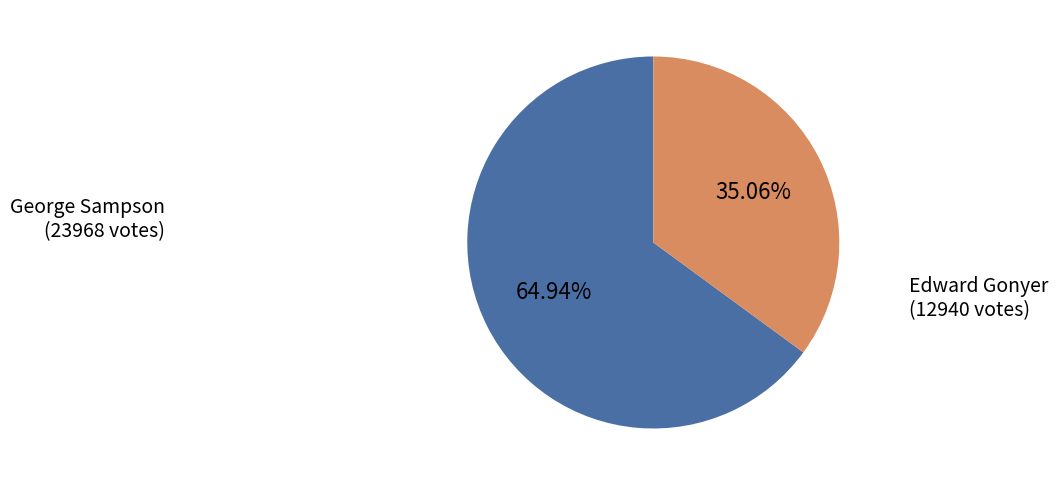

Does any single category account for the majority?

Yes